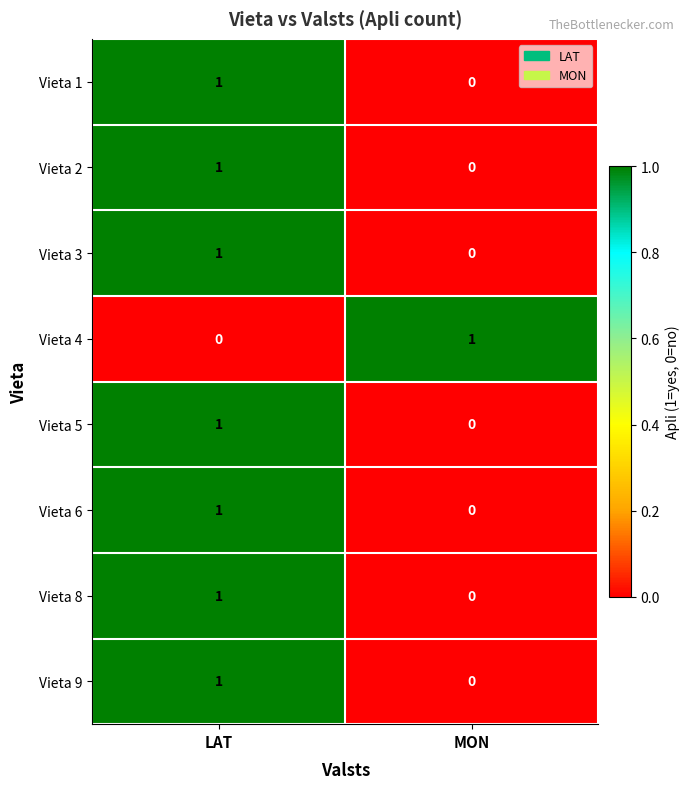

At how many categories does at least one series exceed 0?

2